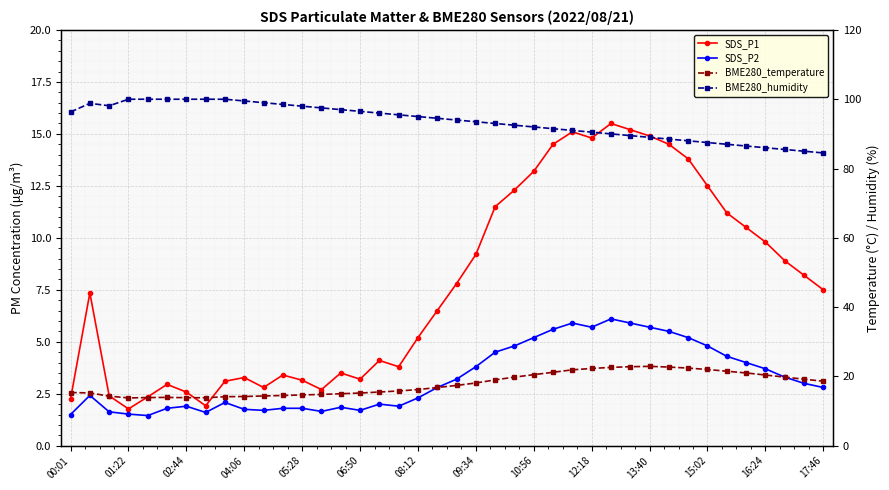

How many data points does each series have?

40